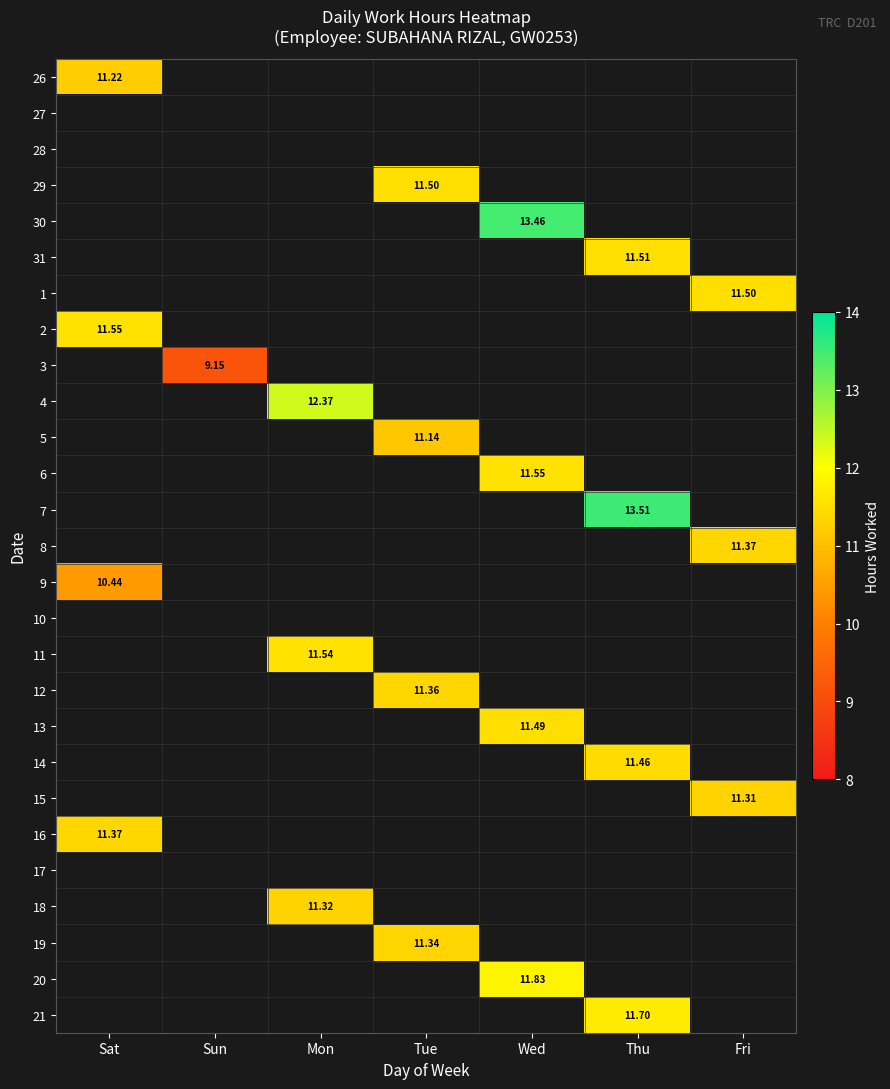

Between Wed and Thu, which is larger?

Thu